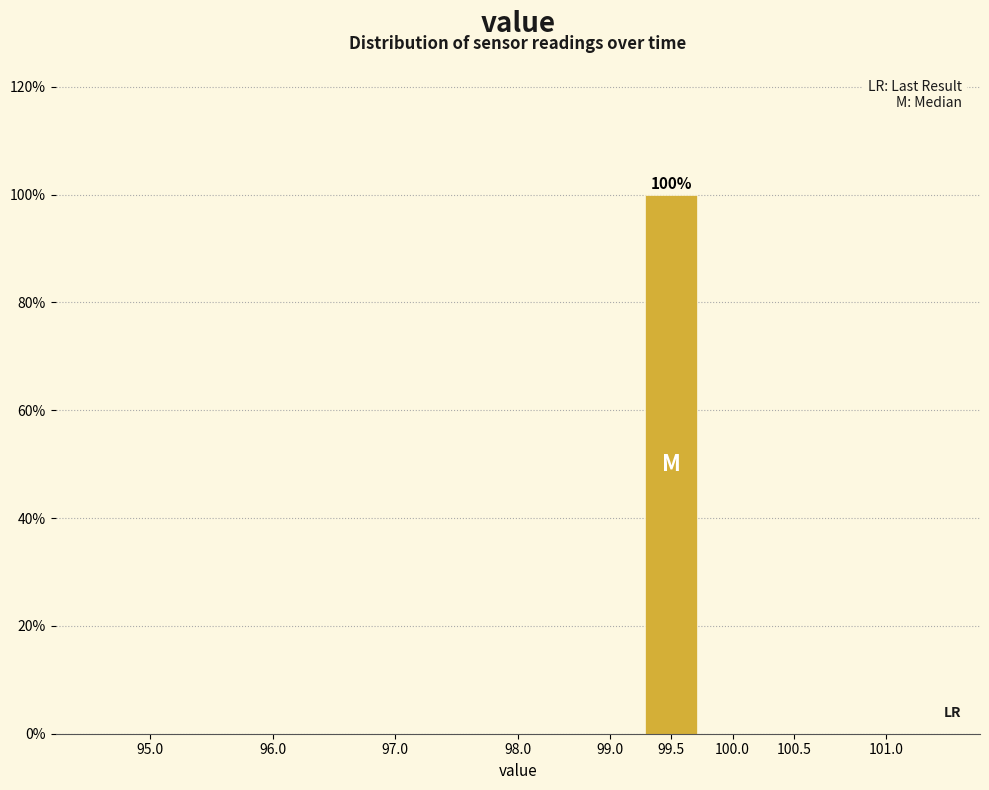

Reading left to right, what are all the values shown in this chart?

95.0=0	96.0=0	97.0=0	98.0=0	99.0=0	99.5=100	100.0=0	100.5=0	101.0=0